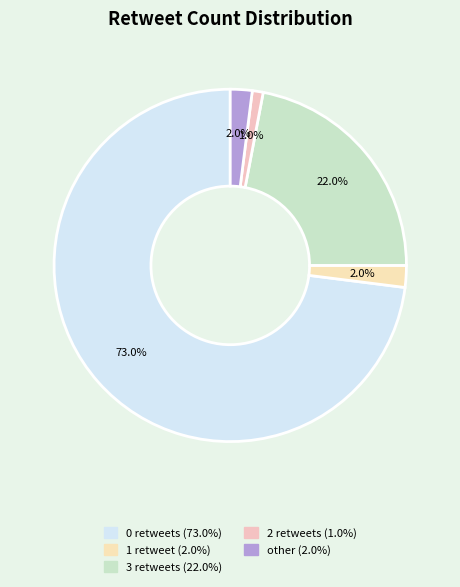

What is the largest slice in the pie chart?

retweet_count_0